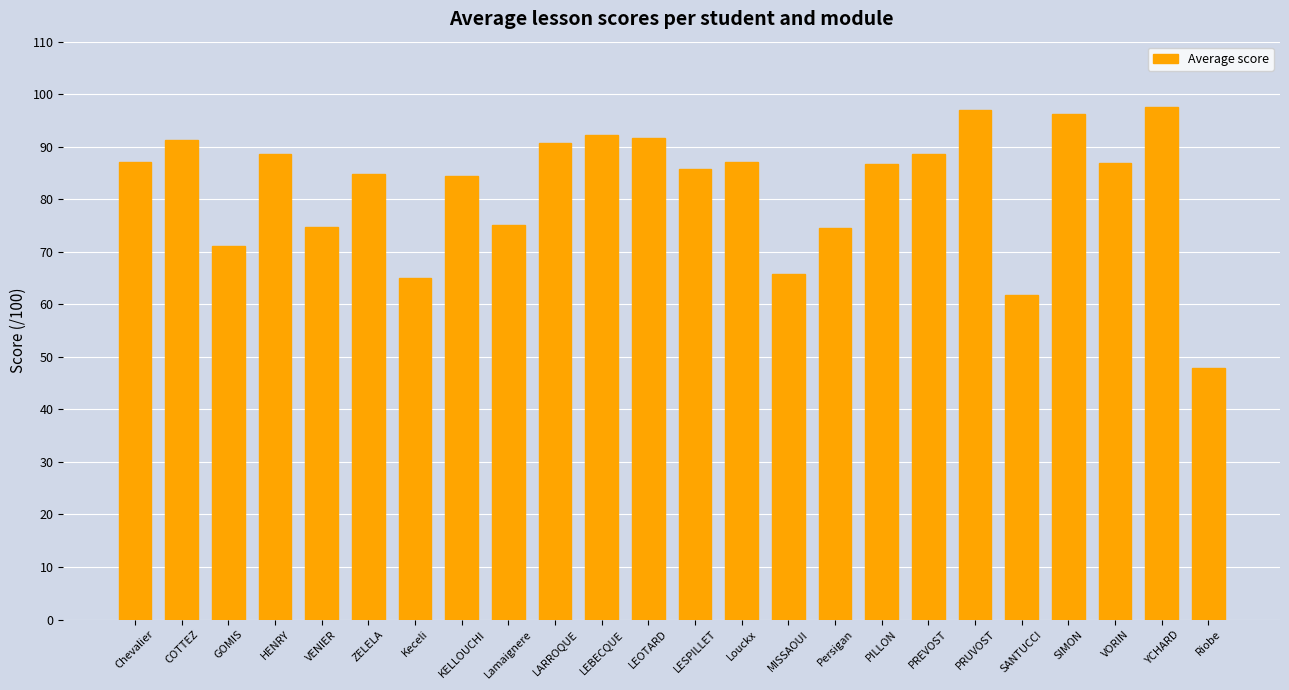

What is the label of the 6th bar from the right?

PRUVOST